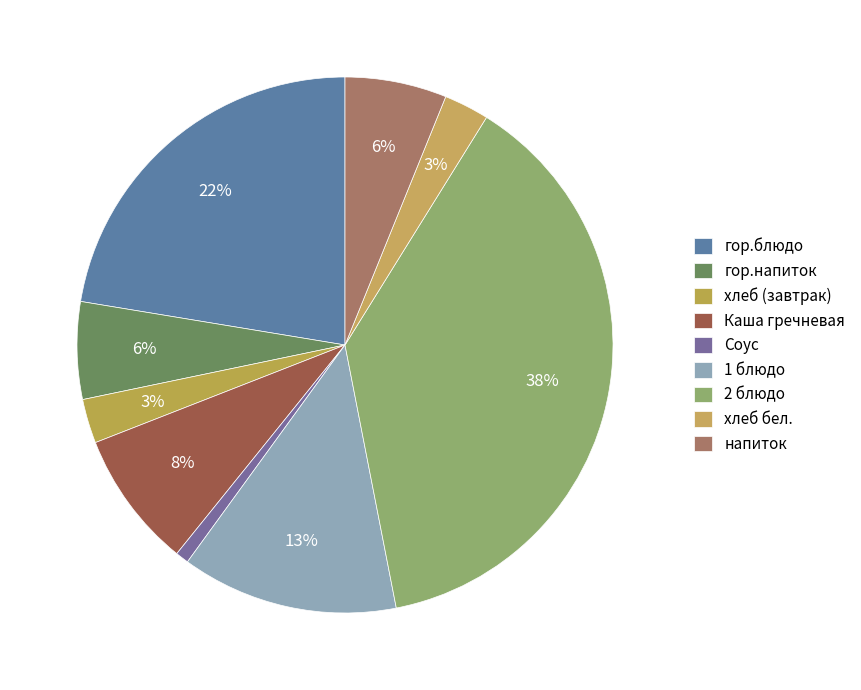

How many slices are in this pie chart?

9